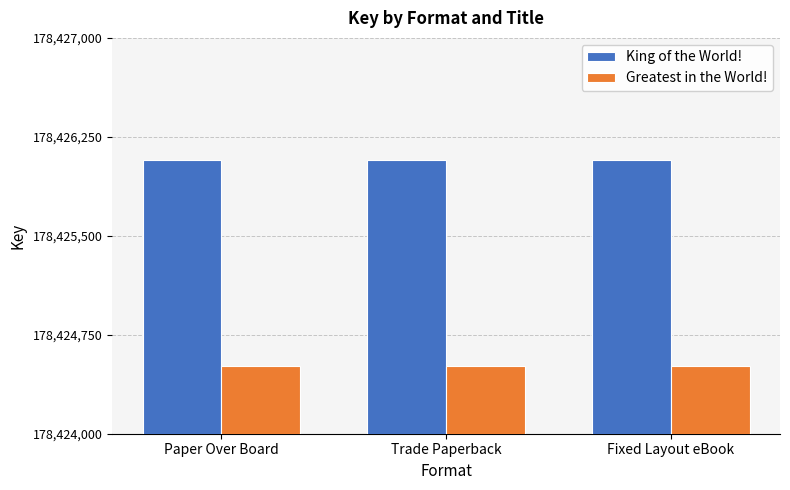

What is the maximum value for King of the World!?

178426078